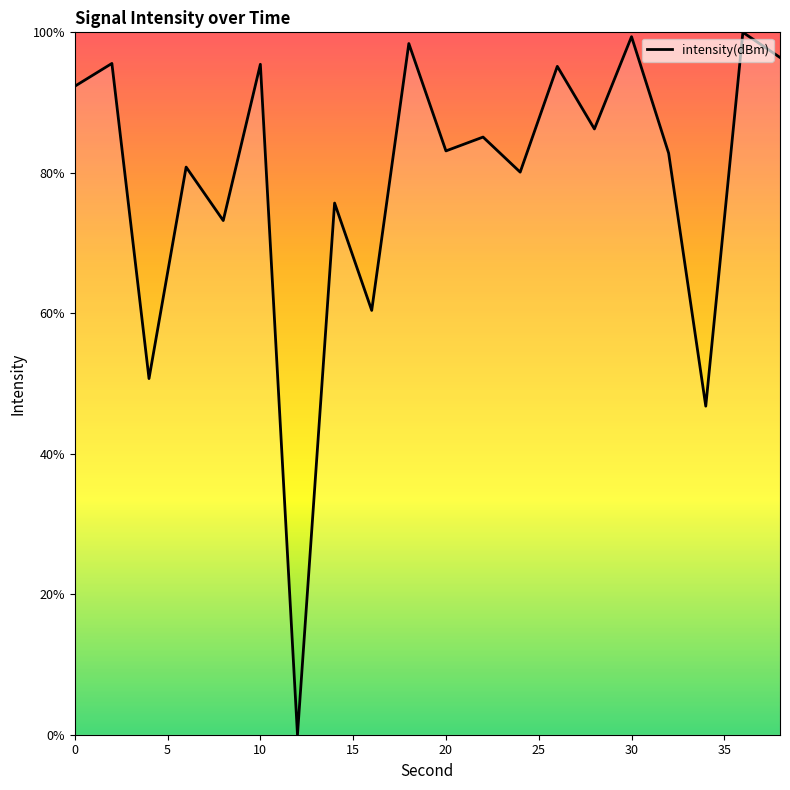

How many lines are shown in the chart?

1